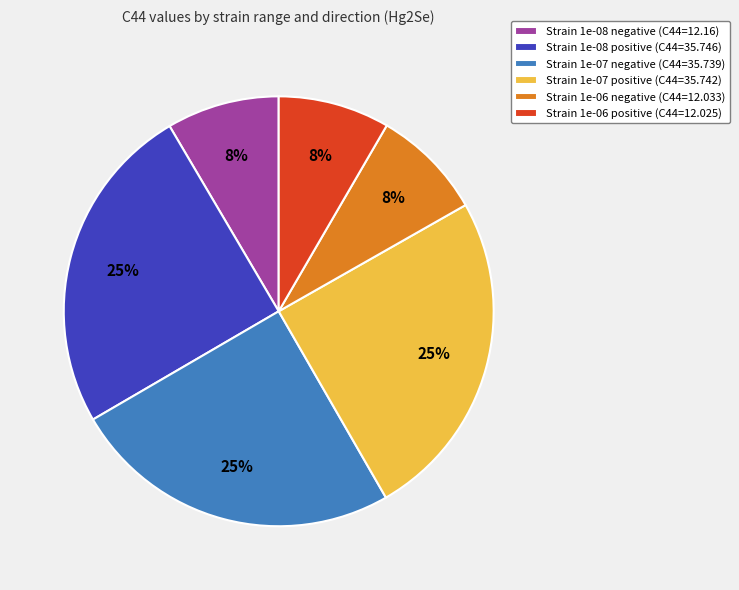

Which has a higher value, Strain 1e-07 positive (C44=35.742) or Strain 1e-06 negative (C44=12.033)?

Strain 1e-07 positive (C44=35.742)